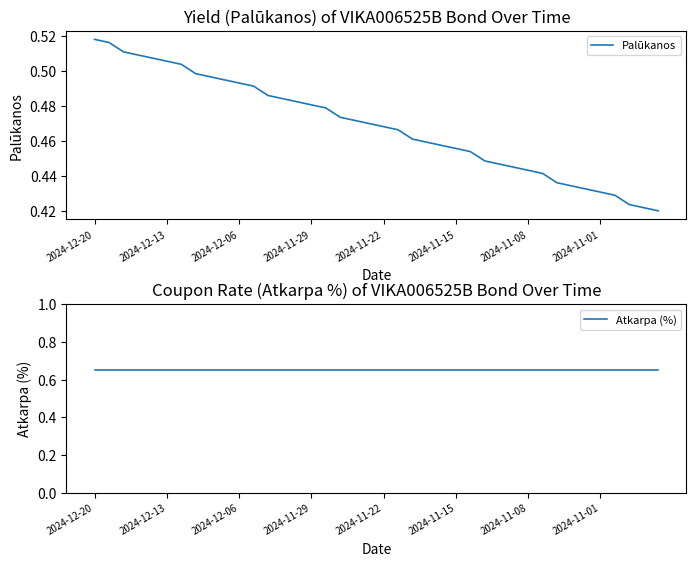

What is the sum of all Atkarpa (%) values?

26.0